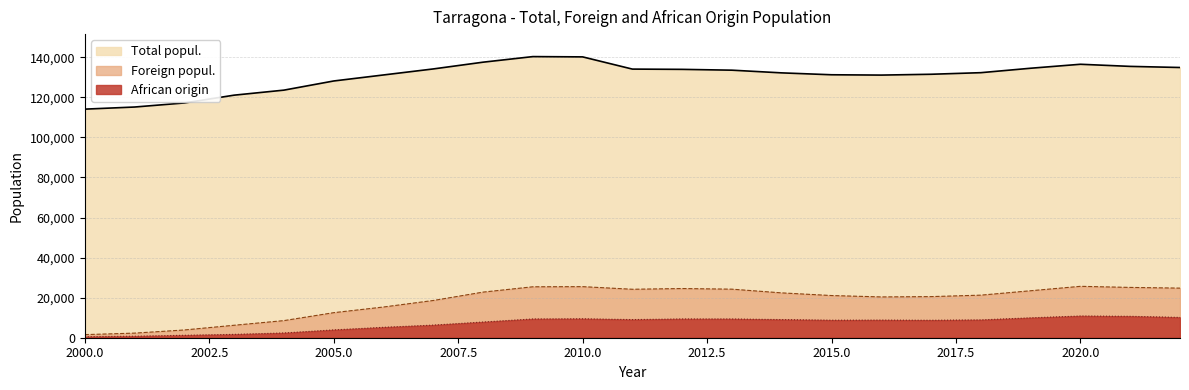

What is the value of the Foreign popul. point at the 13th from the left?

24550